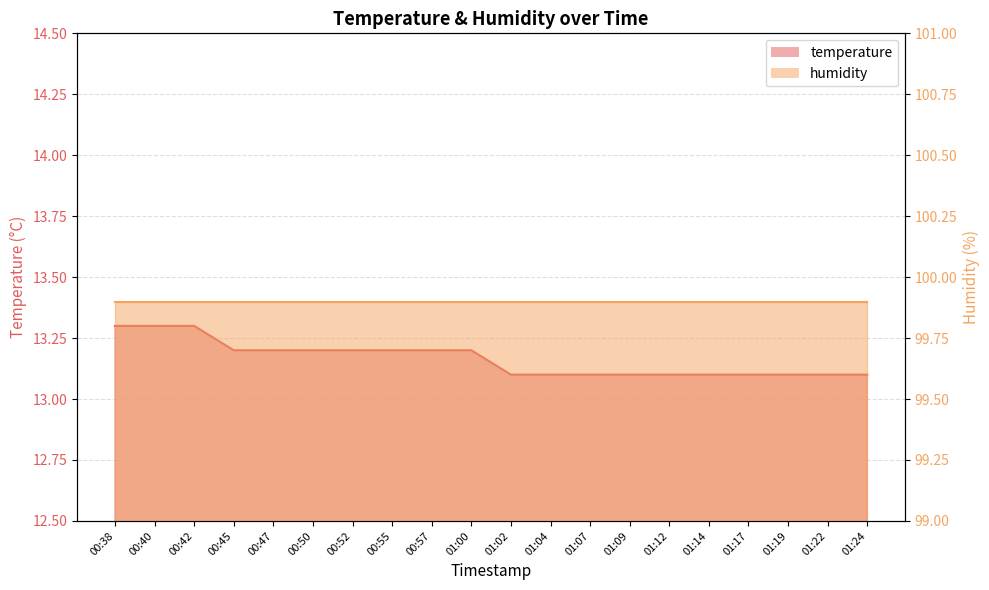

Count the values in the range 13 to 14.

20